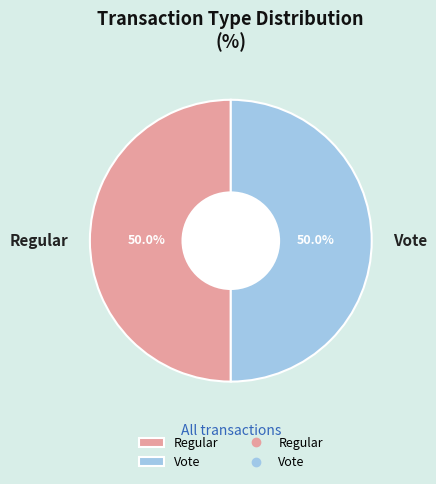

To the nearest percent, what portion does Regular represent?

50%